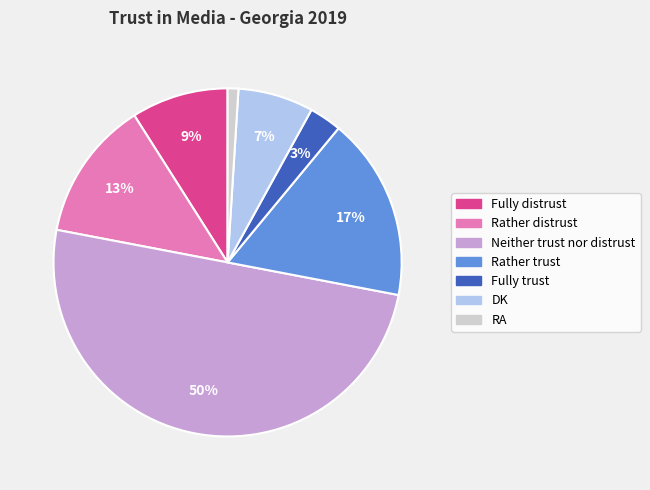

To the nearest percent, what portion does RA represent?

1%